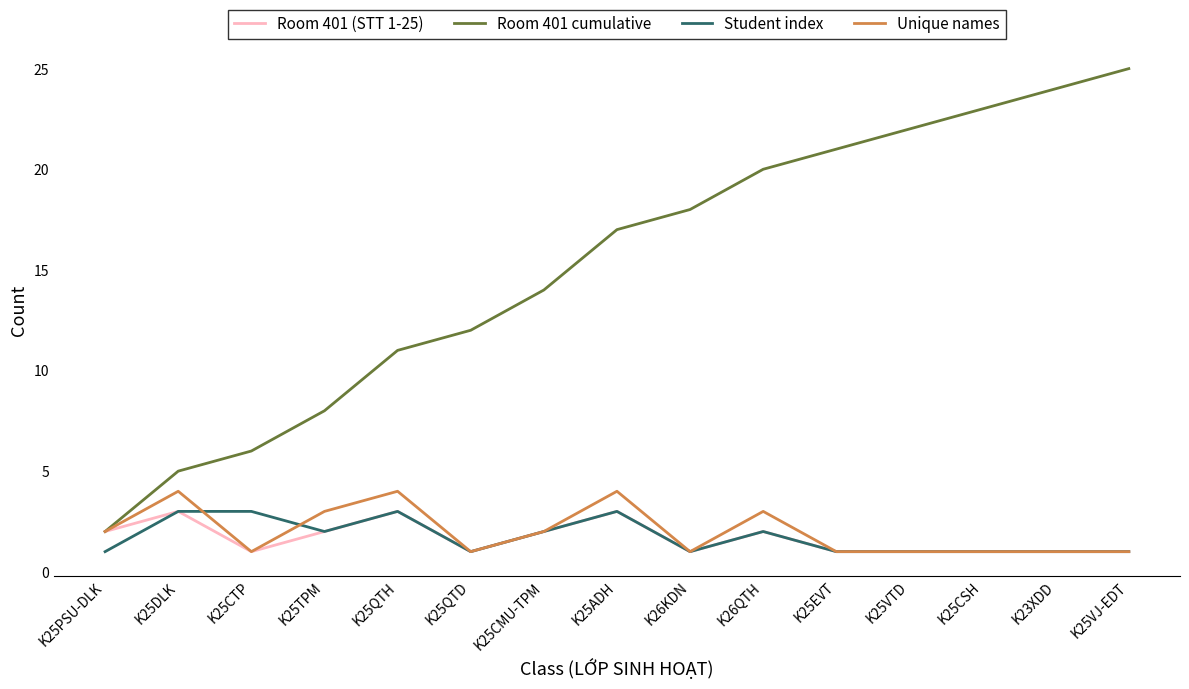

The Room 401 (STT 1-25) series shows 3 at K26QTH. True or false?

False